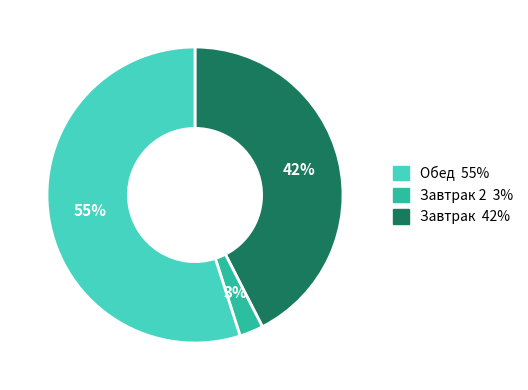

To the nearest percent, what is the difference between the largest and smallest slice percentages?

52%